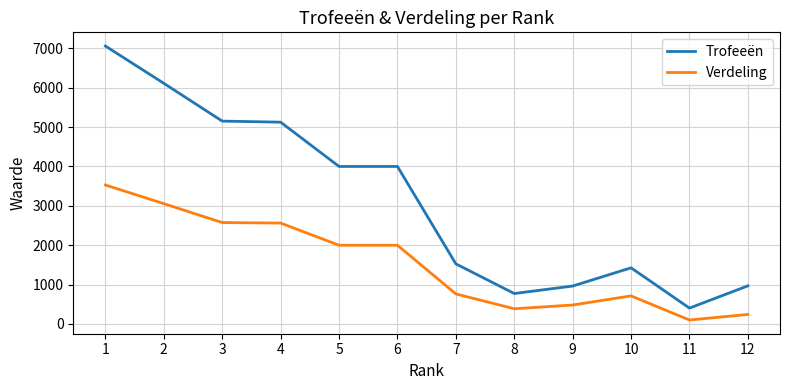

What is the difference between the maximum and minimum values in the Verdeling series?

3430